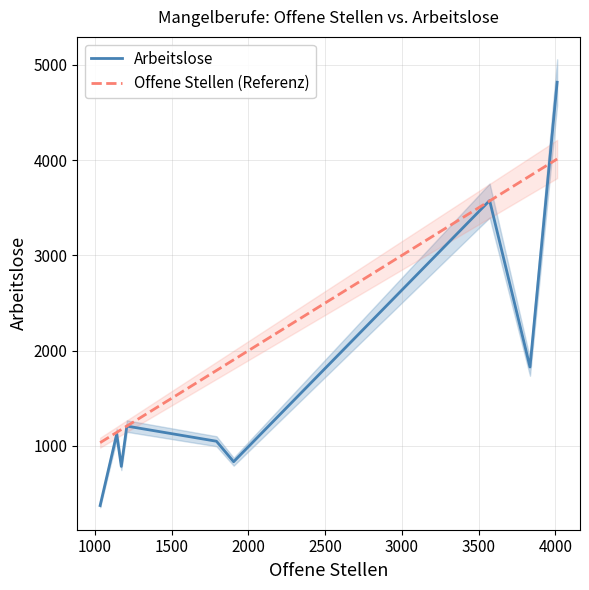

What is the total value across all series at 3500?

7148